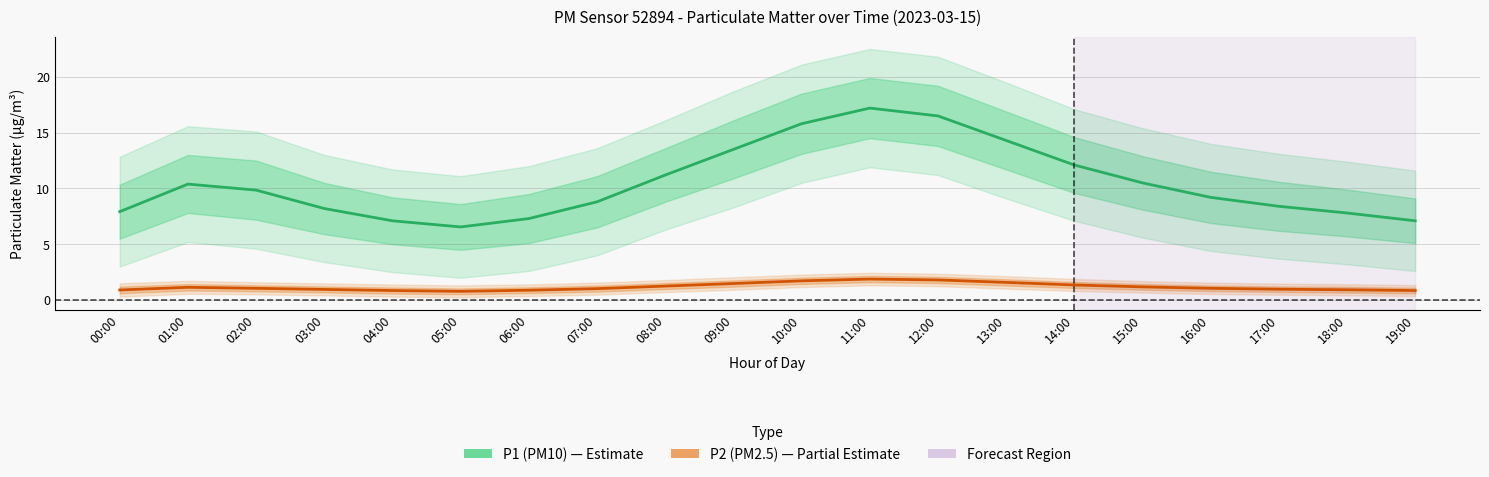

Does the chart display data point markers on the line(s)?

No